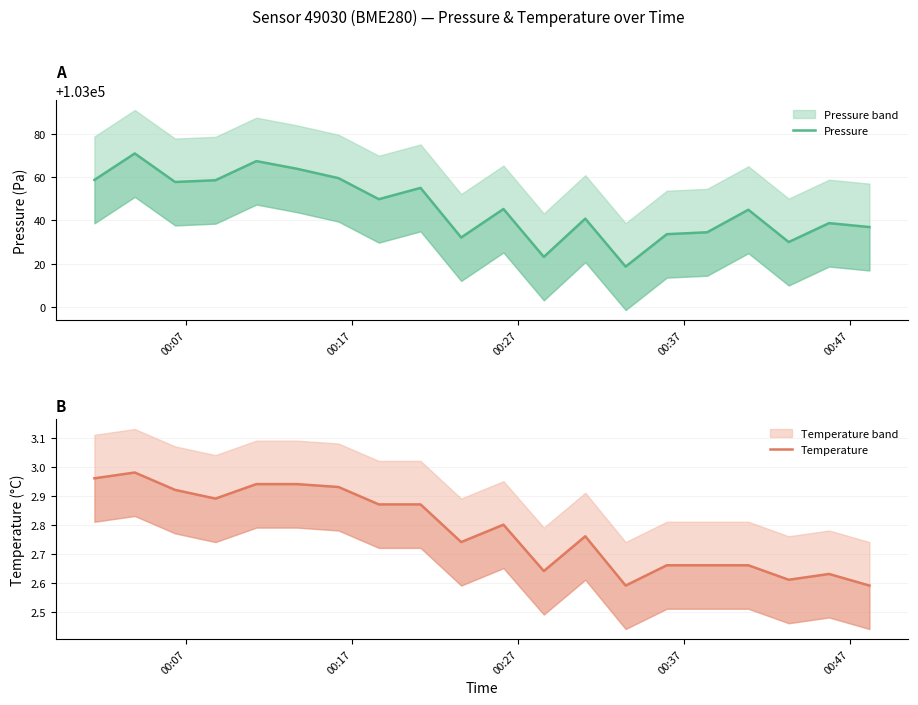

What is the lowest value of the Pressure series?

103018.7